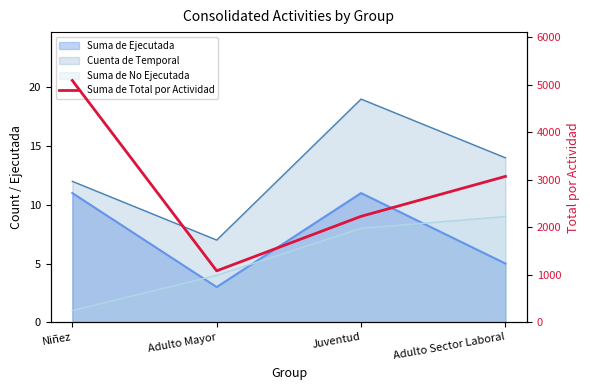

Which has a higher value, Niñez or Juventud?

Niñez